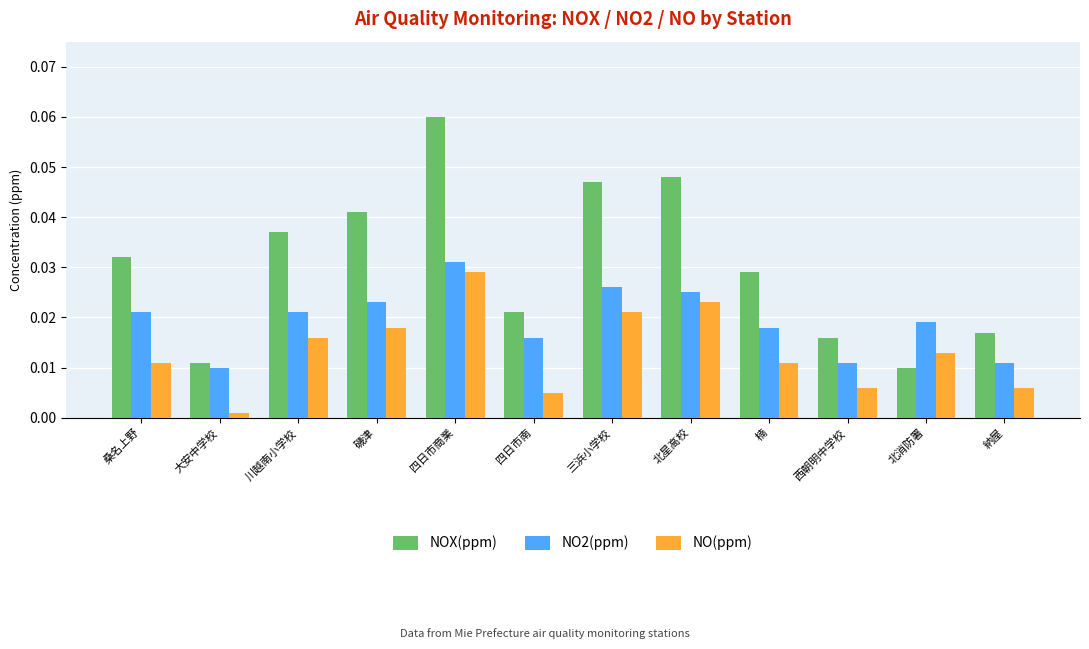

What are all the series names shown in the legend?

NOX(ppm), NO2(ppm), NO(ppm)